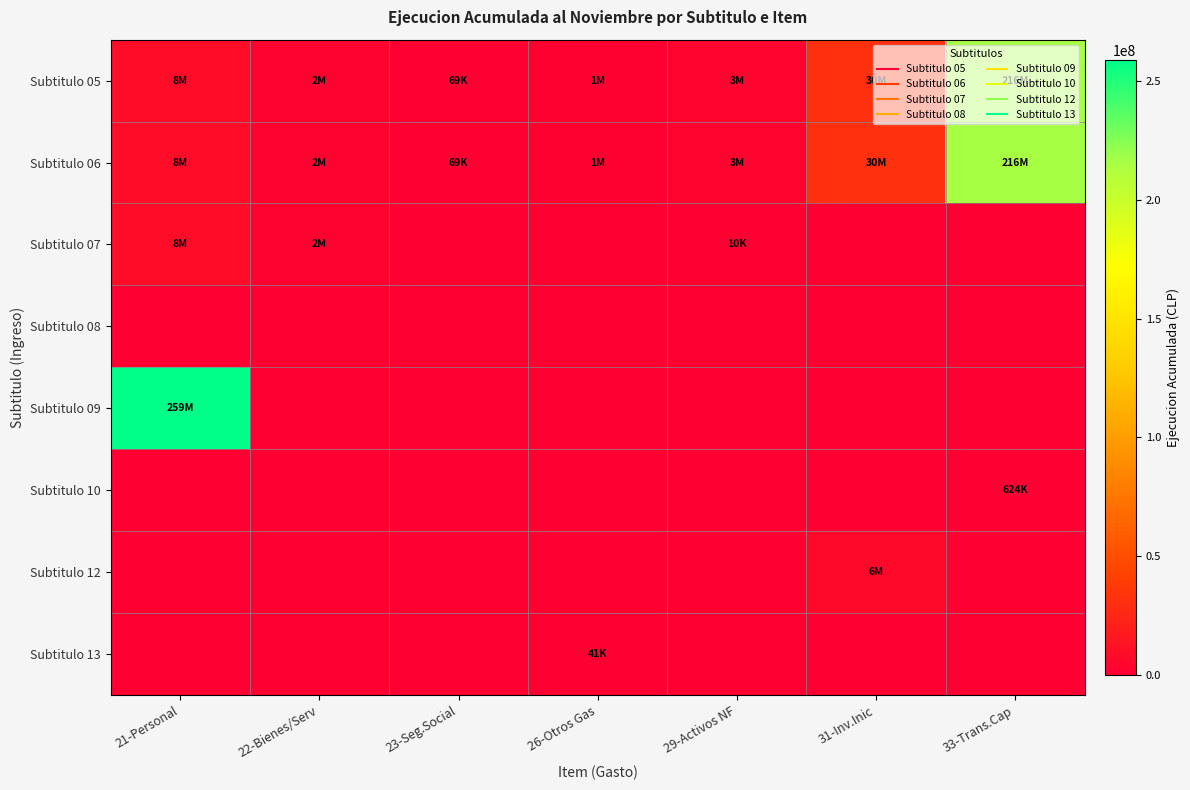

Reading left to right, transcribe all the data shown in this chart.

Subtitulo 05: 21-Personal=8686818	22-Bienes/Serv=2299823	23-Seg.Social=69315	26-Otros Gas=1881550	29-Activos NF=3368424	31-Inv.Inic=30973135	33-Trans.Cap=216433521
Subtitulo 06: 21-Personal=8686818	22-Bienes/Serv=2299823	23-Seg.Social=69315	26-Otros Gas=1881550	29-Activos NF=3368424	31-Inv.Inic=30973135	33-Trans.Cap=216433521
Subtitulo 07: 21-Personal=8686818	22-Bienes/Serv=2299823	23-Seg.Social=0	26-Otros Gas=0	29-Activos NF=10923	31-Inv.Inic=0	33-Trans.Cap=0
Subtitulo 08: 21-Personal=0	22-Bienes/Serv=0	23-Seg.Social=0	26-Otros Gas=0	29-Activos NF=0	31-Inv.Inic=0	33-Trans.Cap=0
Subtitulo 09: 21-Personal=259034738	22-Bienes/Serv=0	23-Seg.Social=0	26-Otros Gas=0	29-Activos NF=0	31-Inv.Inic=0	33-Trans.Cap=0
Subtitulo 10: 21-Personal=0	22-Bienes/Serv=0	23-Seg.Social=0	26-Otros Gas=0	29-Activos NF=0	31-Inv.Inic=0	33-Trans.Cap=624074
Subtitulo 12: 21-Personal=0	22-Bienes/Serv=0	23-Seg.Social=0	26-Otros Gas=0	29-Activos NF=0	31-Inv.Inic=6136869	33-Trans.Cap=0
Subtitulo 13: 21-Personal=0	22-Bienes/Serv=0	23-Seg.Social=0	26-Otros Gas=41289	29-Activos NF=0	31-Inv.Inic=0	33-Trans.Cap=0